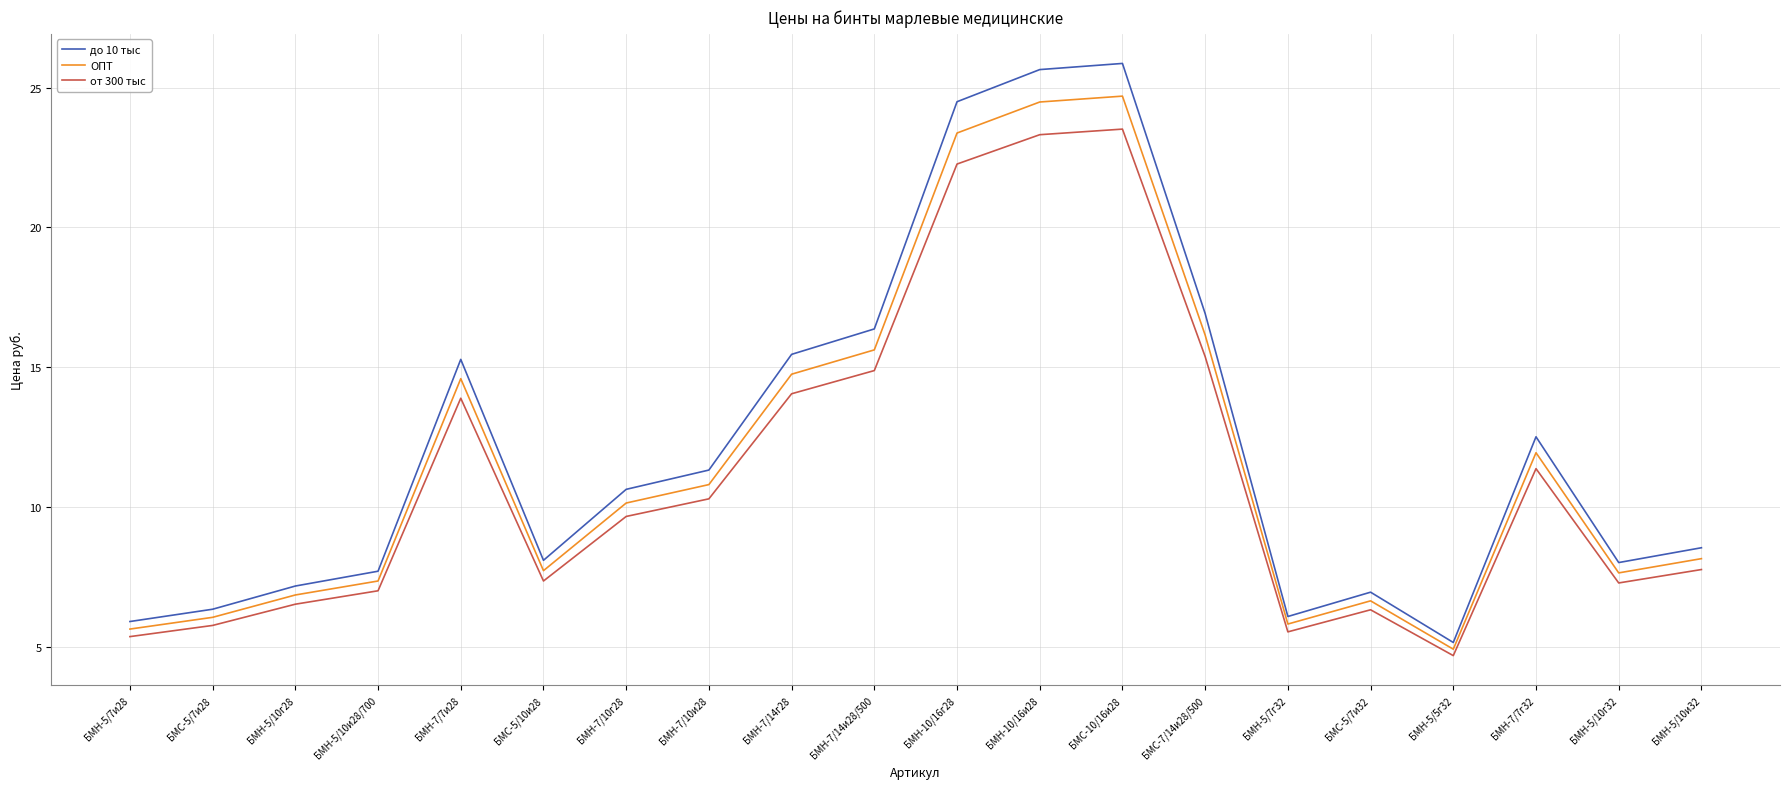

True or false: до 10 тыс has a value of 11.0 at БМС-5/7и28.

False